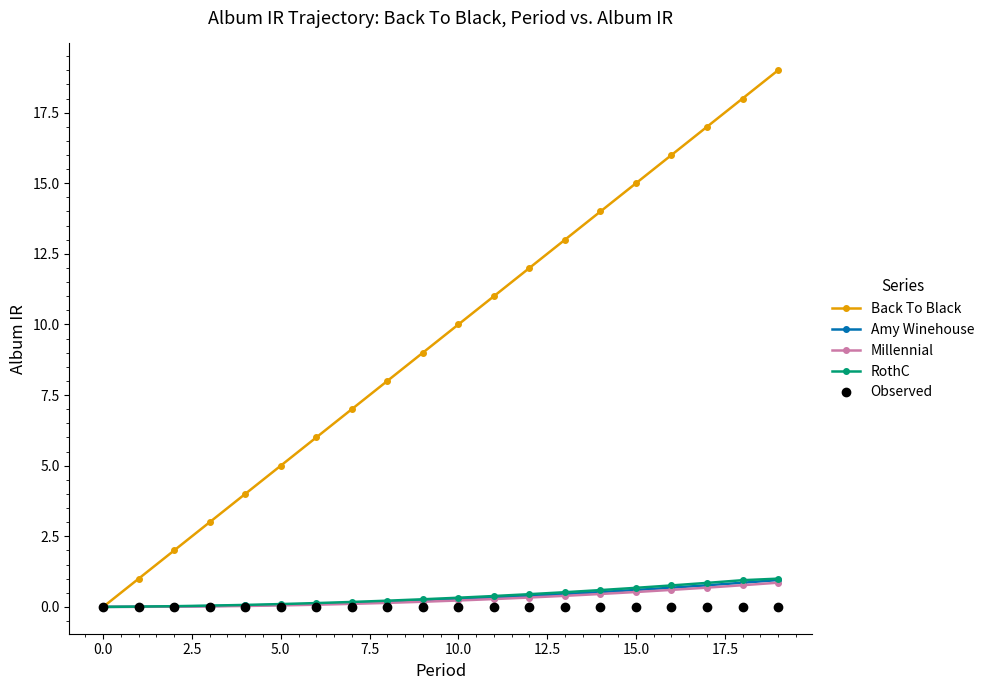

What is the value of the RothC point at the 8th from the left?

0.2